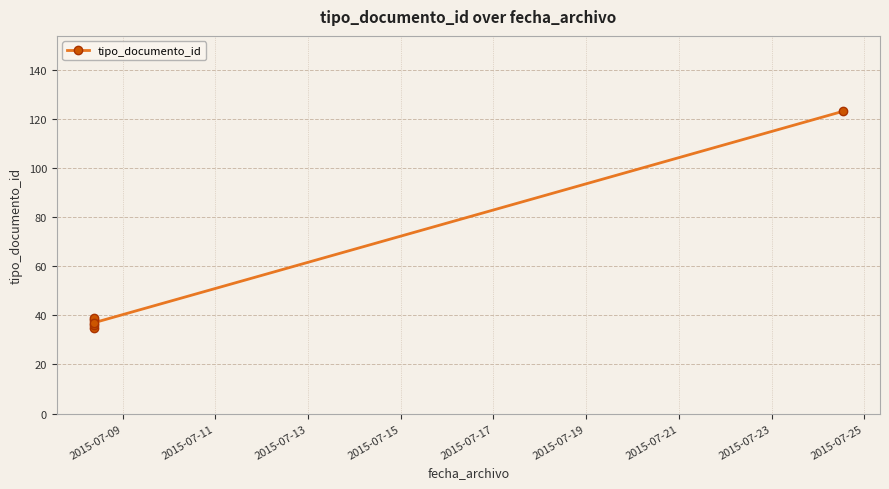

What is the minimum value shown in the chart?

35